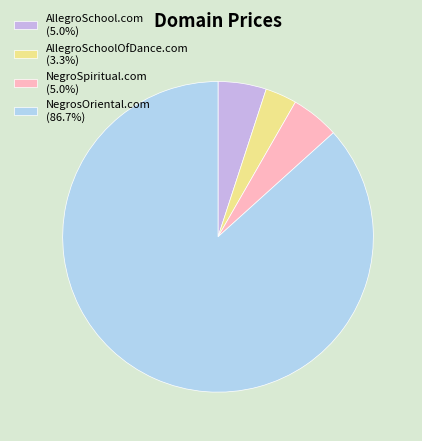

Count the number of slices in the pie.

4